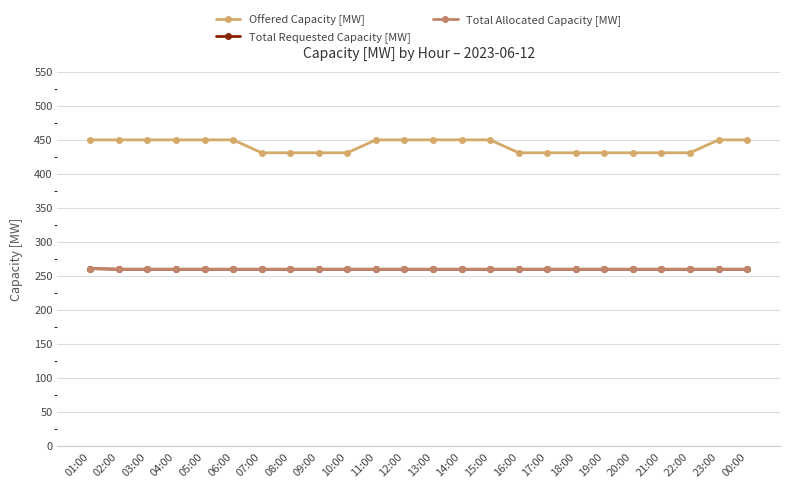

Which series has the largest range (max minus min)?

Offered Capacity [MW]